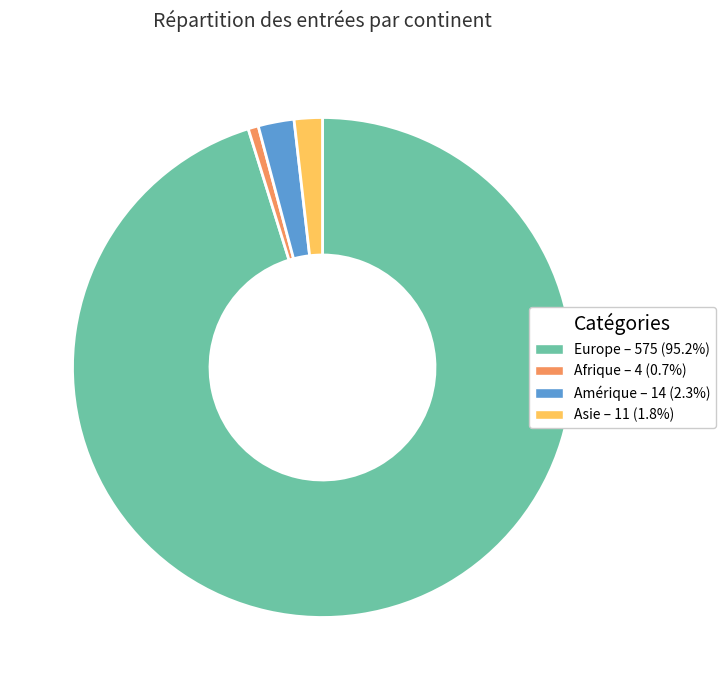

How many slices are in this pie chart?

4